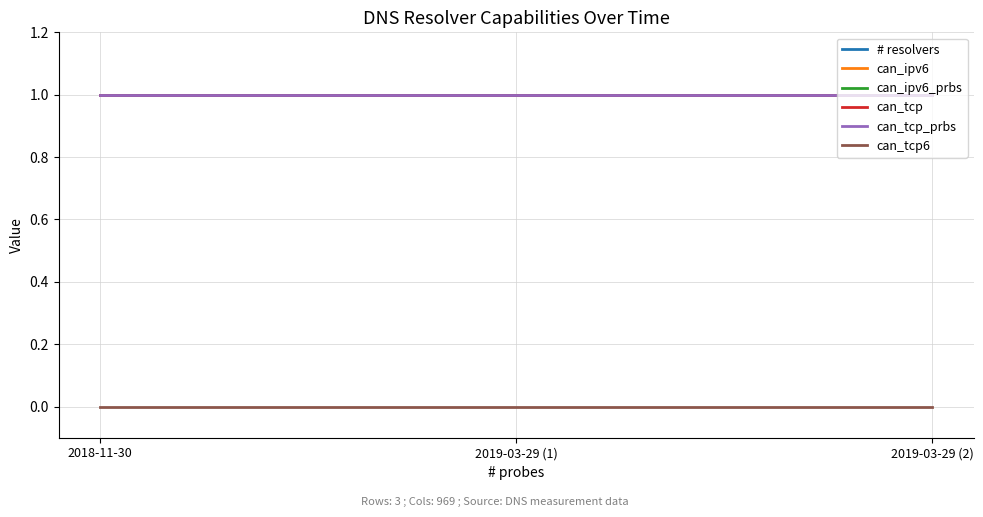

At which category is the sum across all series the highest?

2018-11-30